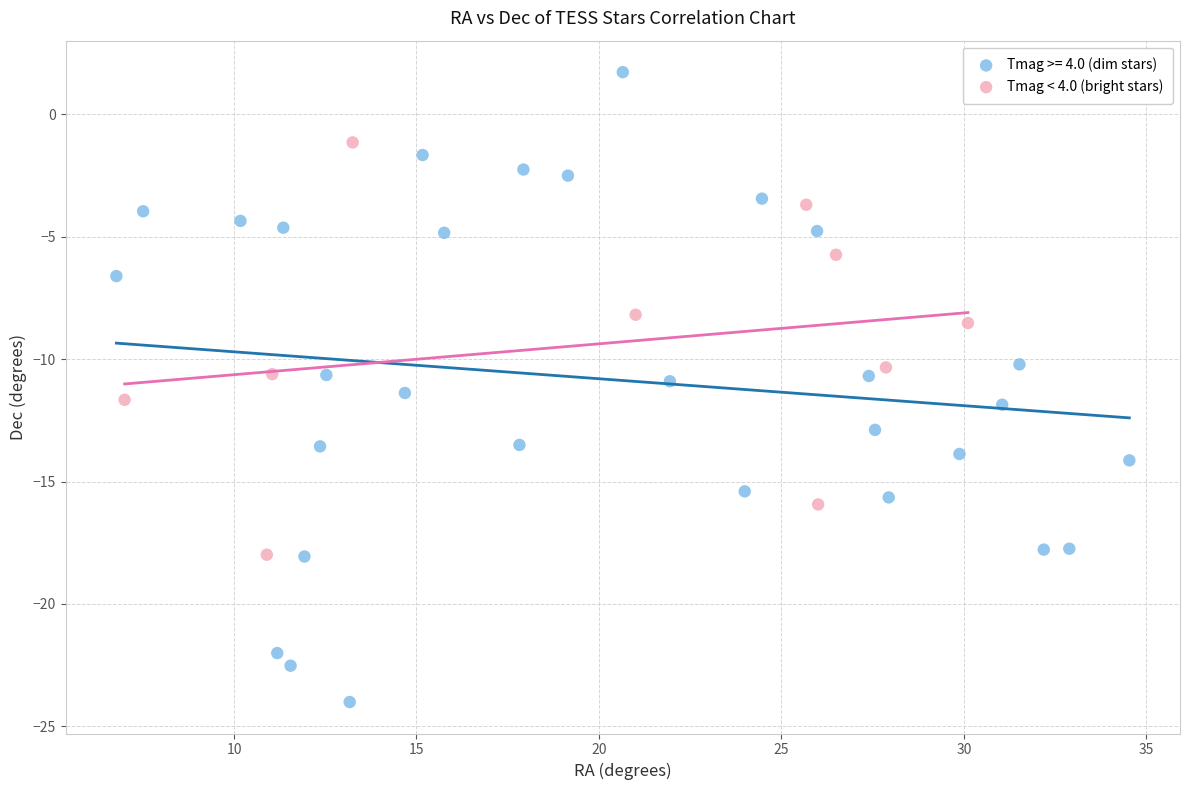

Which series reaches the minimum Y coordinate?

Tmag >= 4.0 (dim stars)